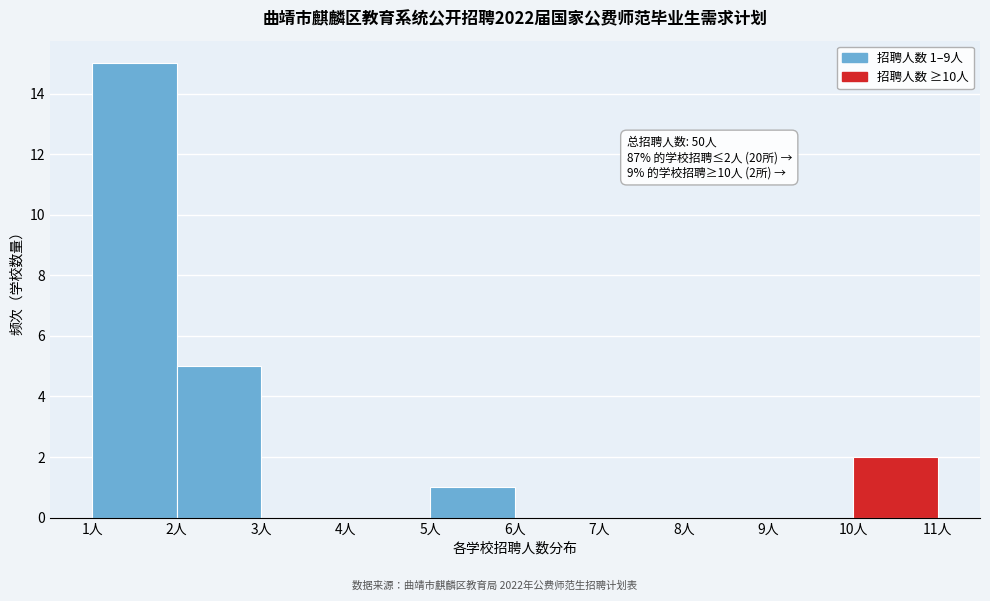

Over which range of the x-axis is the bar tallest?

1 to 2